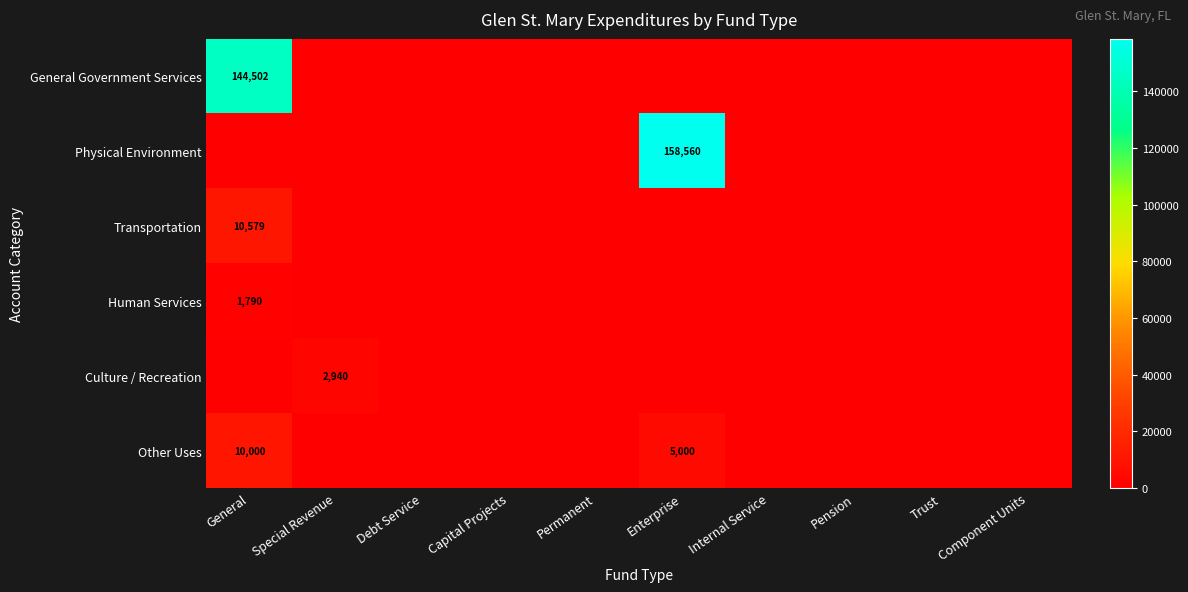

What is the average value of the Physical Environment series?

15856